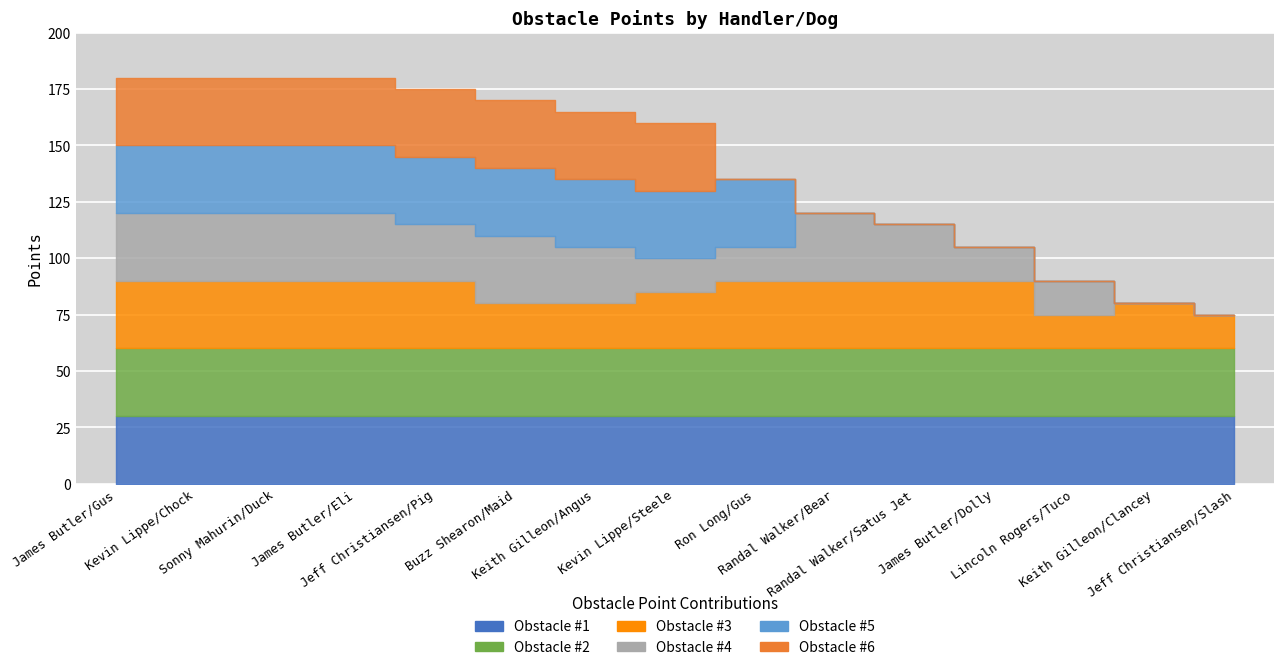

True or false: Obstacle #4 and Obstacle #5 cross at least once.

True